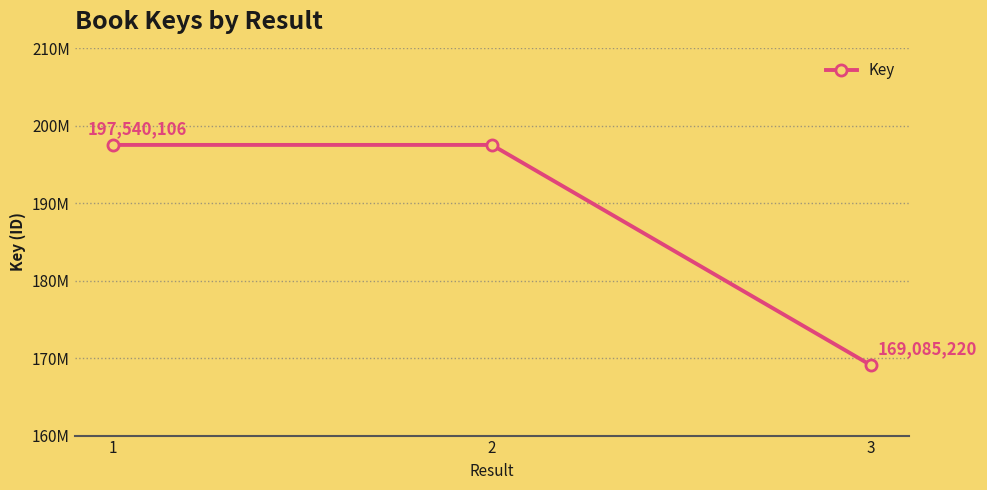

True or false: the data shows 328163649 at 2.

False